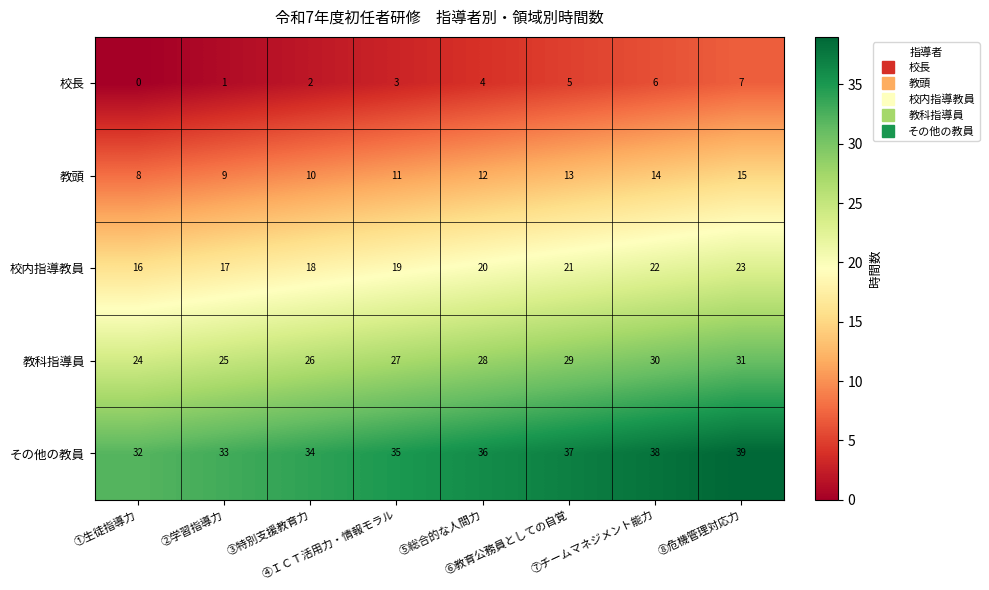

How many 教頭 values are between 10 and 14?

5